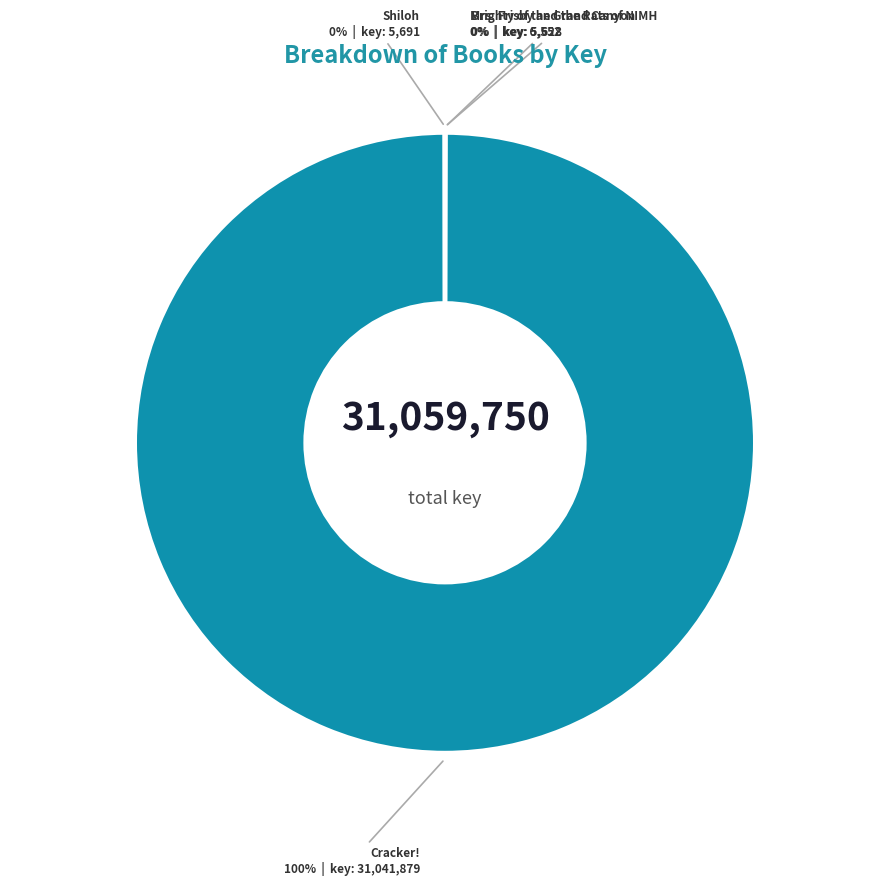

To the nearest percent, what is the average slice percentage?

25%